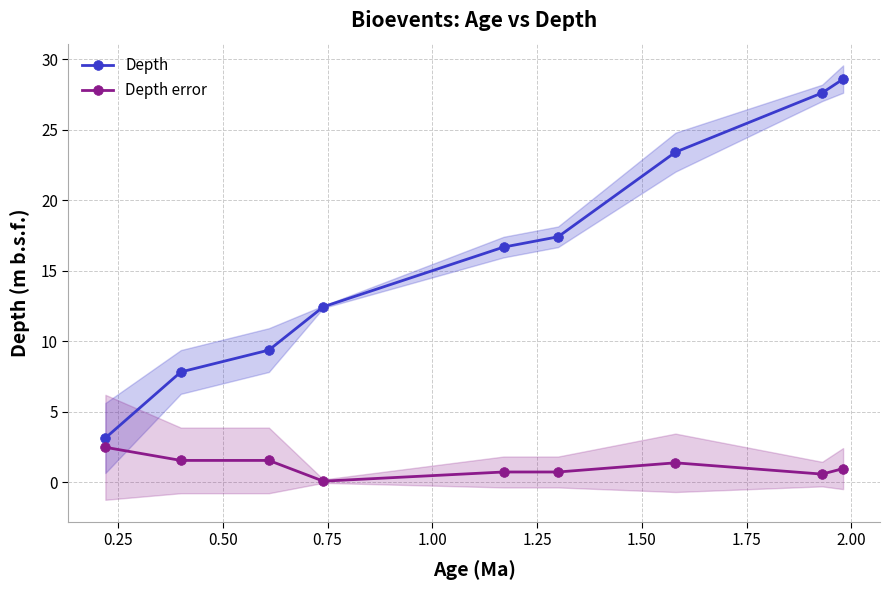

Reading right to left, what are all the values shown in this chart?

Depth: 28.6	27.6	23.4	17.4	16.7	12.4	9.4	7.8	3.1
Depth error: 1.0	0.6	1.4	0.7	0.7	0.1	1.6	1.6	2.5